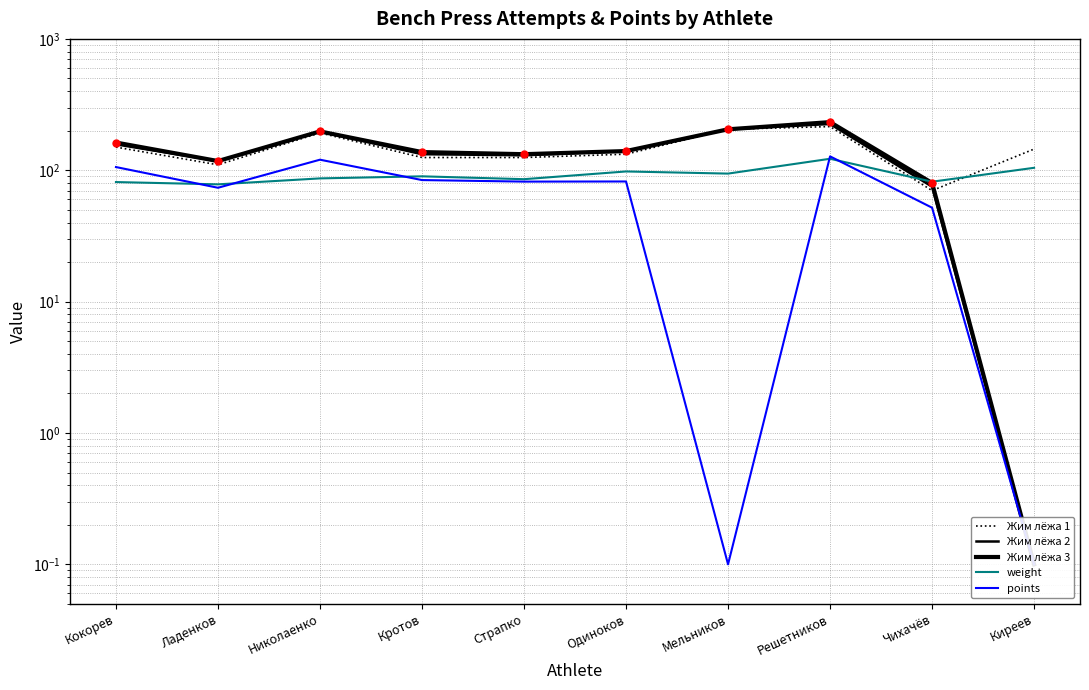

How many series are shown in this chart?

5